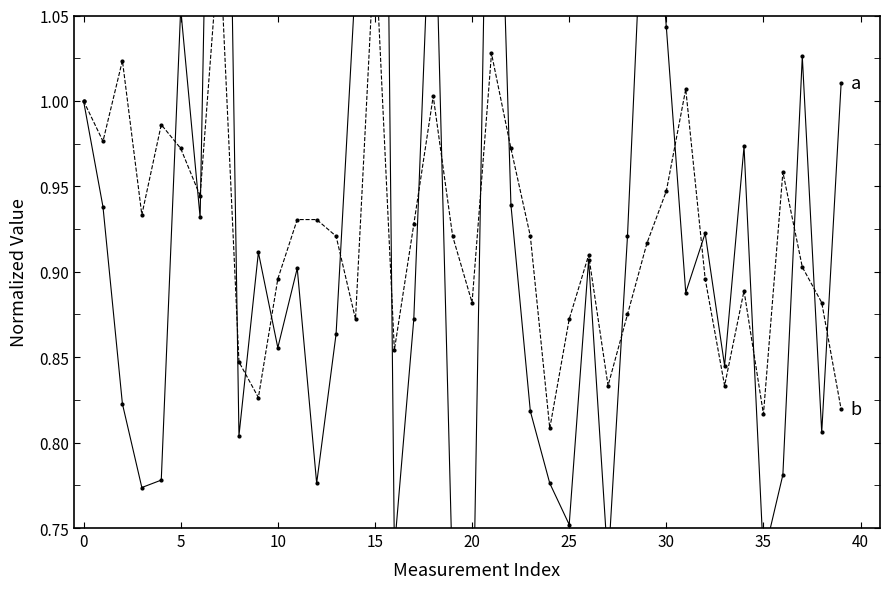

Is this an area chart (filled region under the line)?

No